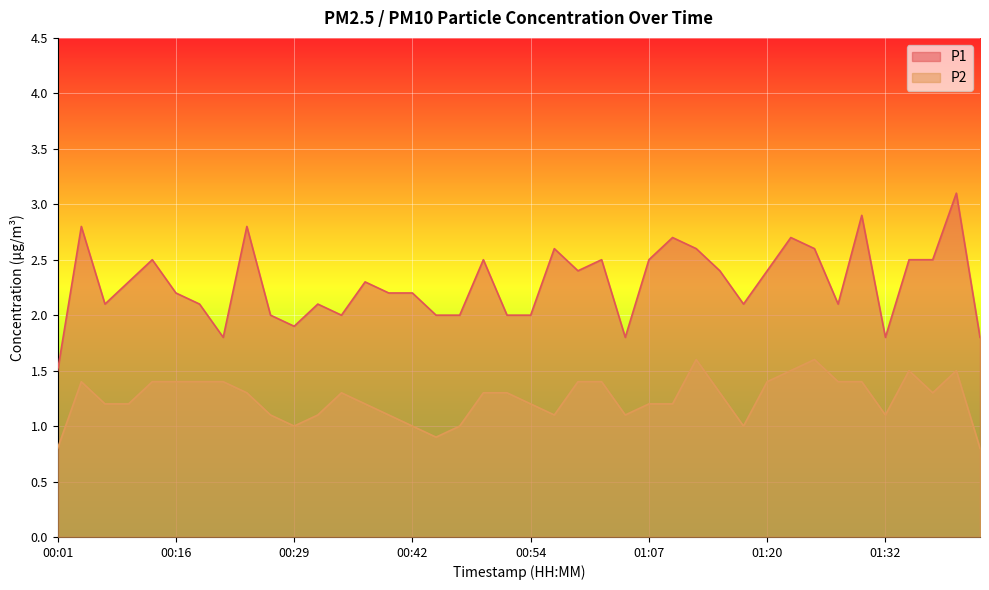

Rank the series at 00:34 from highest to lowest value.

P1, P2